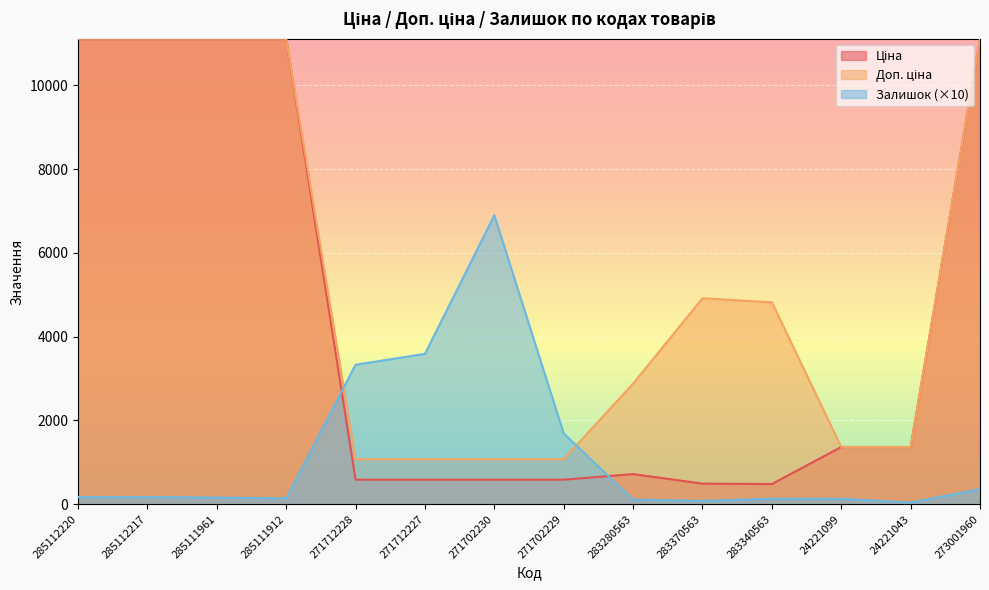

The value of Доп. ціна at 283370563 is 7954.9. True or false?

False